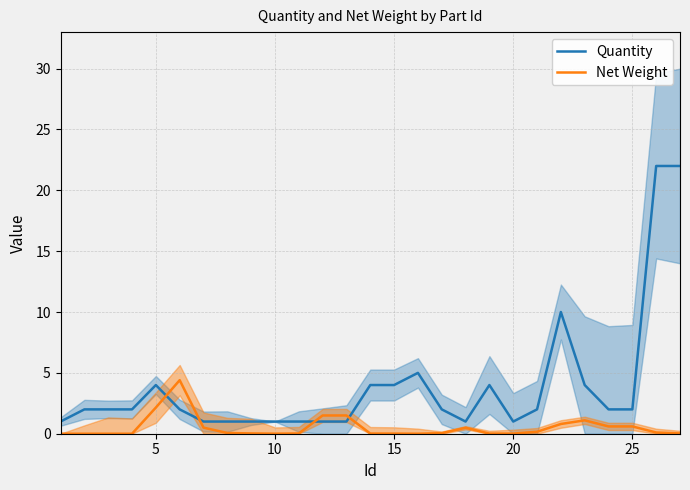

Does the chart display data point markers on the line(s)?

No